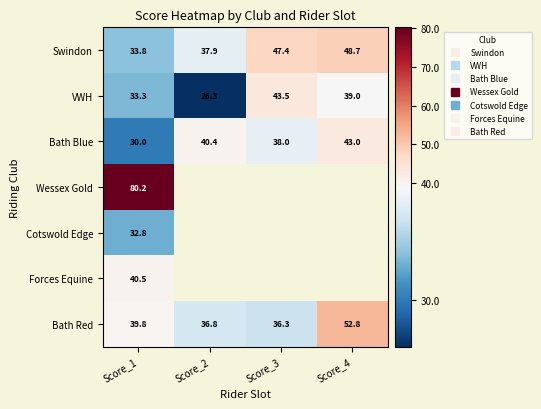

Which series has the widest spread of values?

VWH